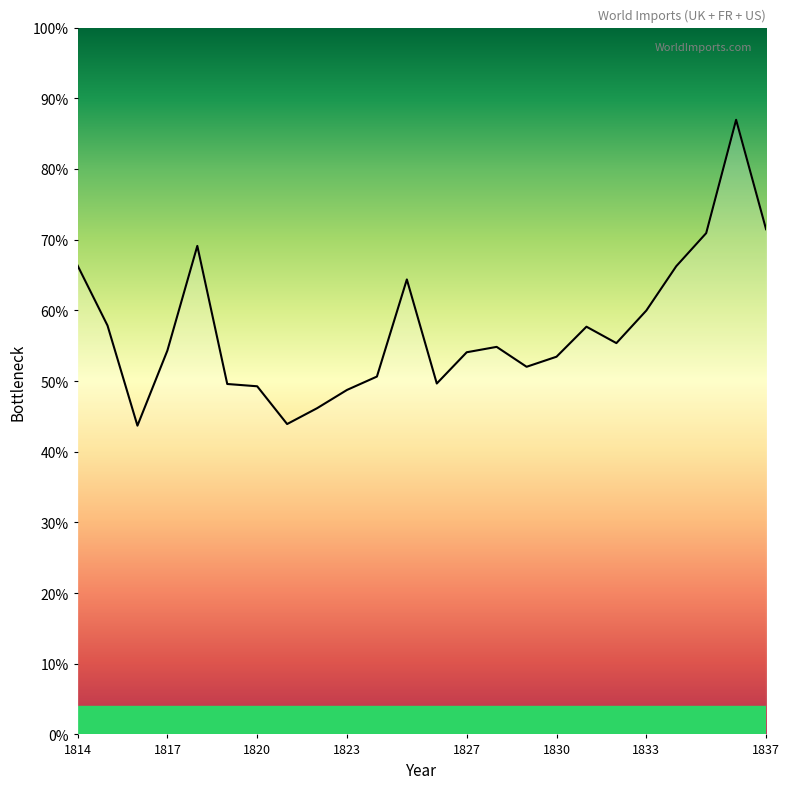

Does the chart display data point markers on the line(s)?

No